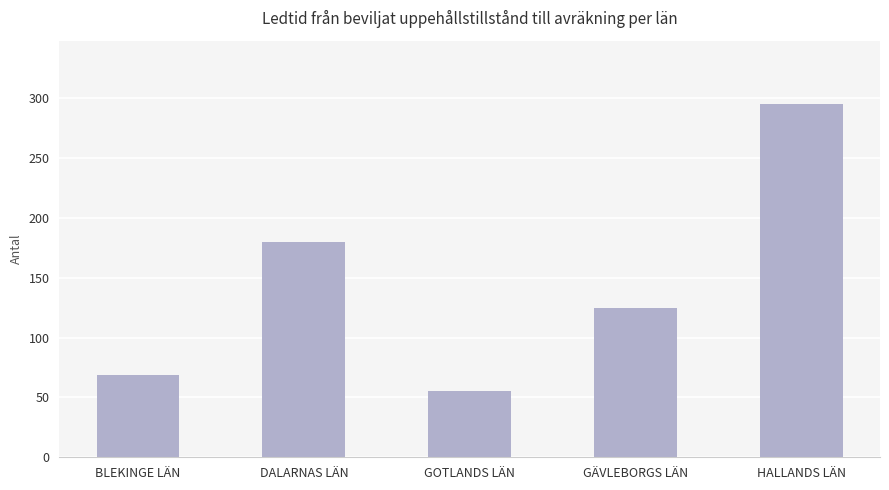

List the labels in order of value, smallest first.

GOTLANDS LÄN, BLEKINGE LÄN, GÄVLEBORGS LÄN, DALARNAS LÄN, HALLANDS LÄN